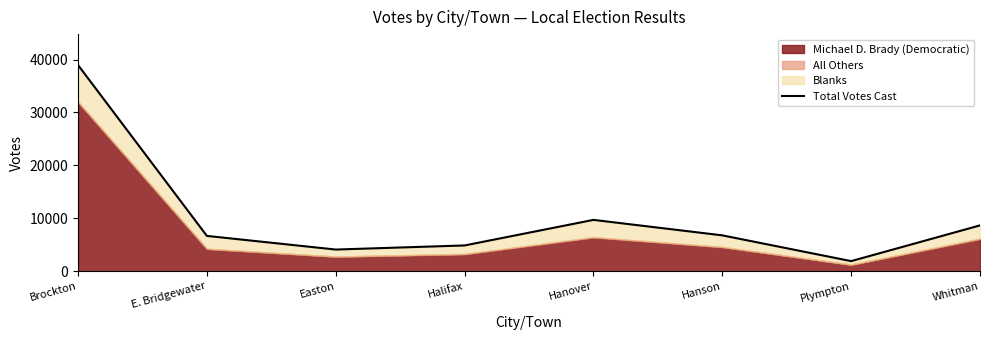

How many values are below 6799?

4